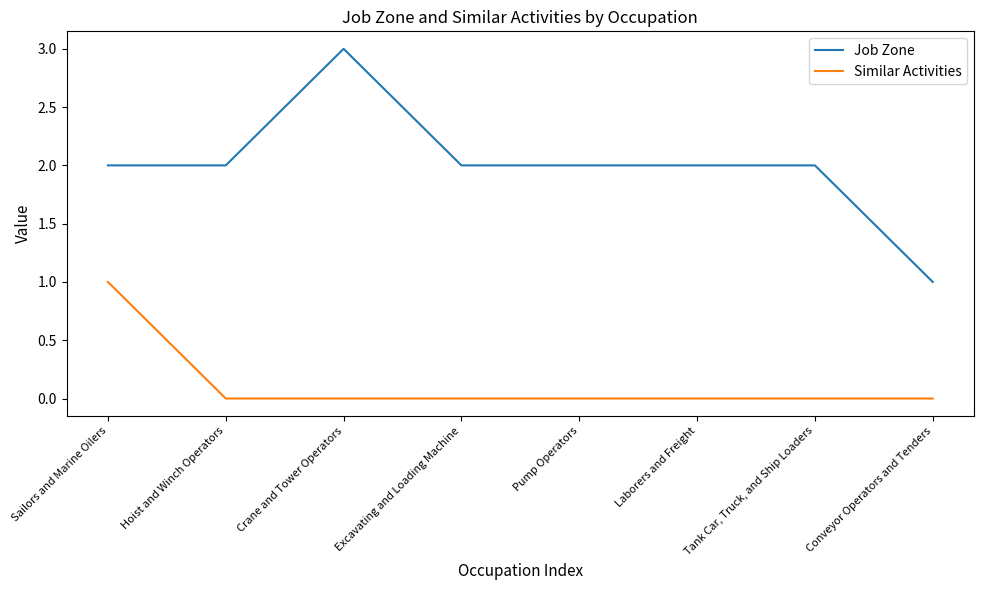

What is the average value of the Job Zone series?

2